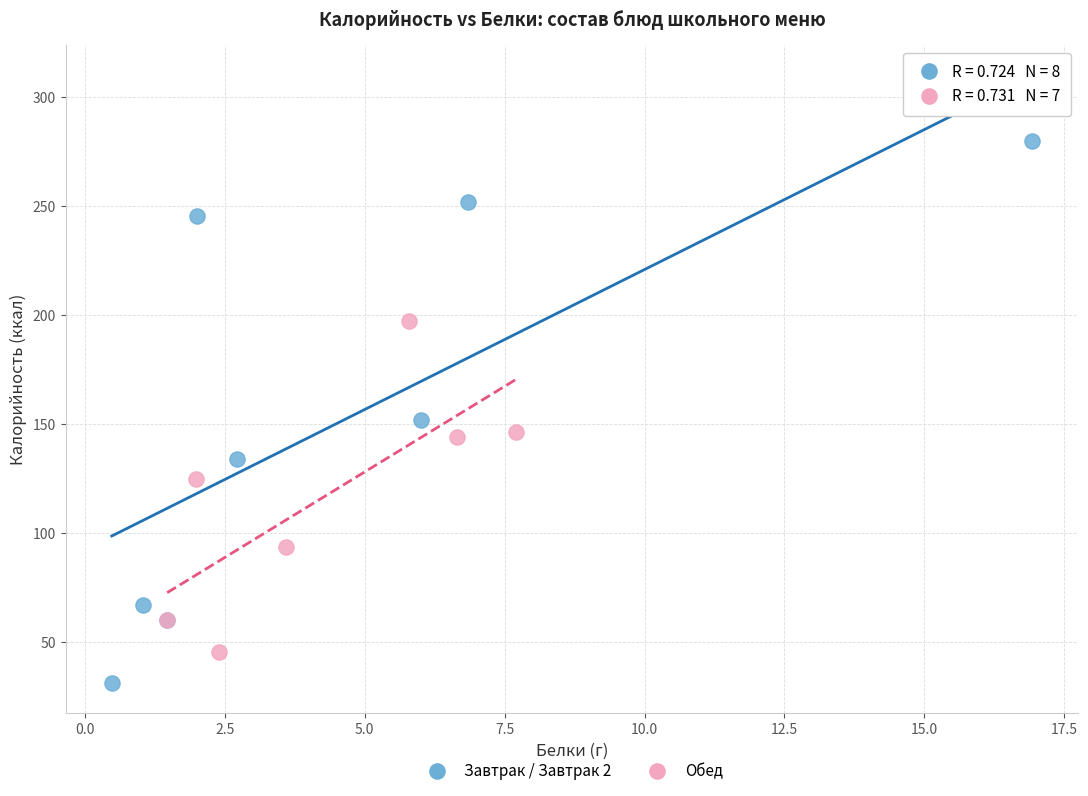

Which series reaches the maximum Y coordinate?

Завтрак / Завтрак 2